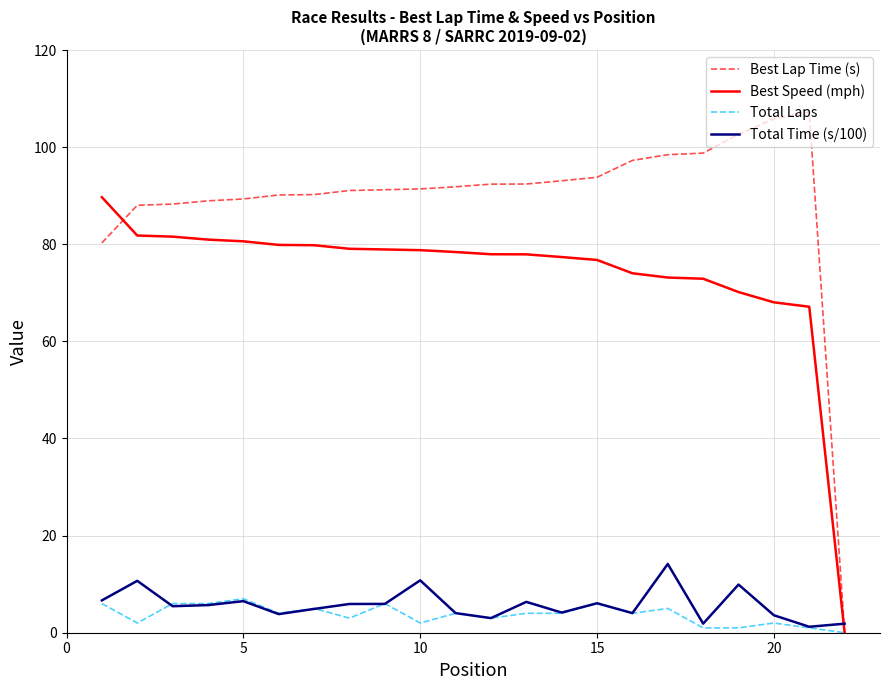

How many times do Total Time (s/100) and Best Lap Time (s) cross each other?

1